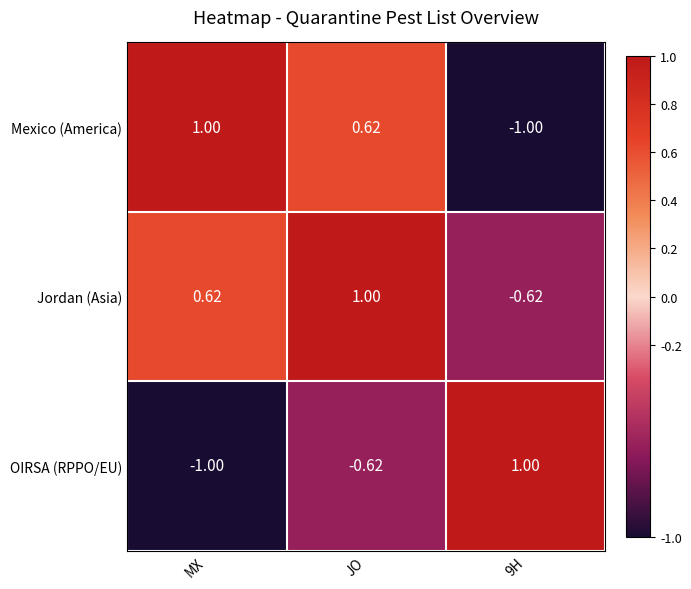

Which series has the largest total across all categories?

Jordan (Asia)